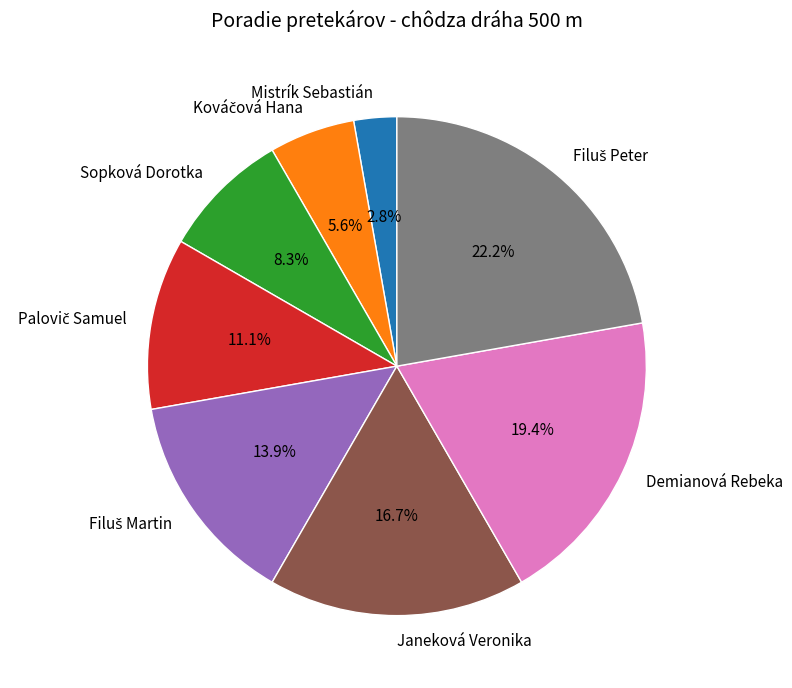

Which slice is the smallest?

Mistrík Sebastián